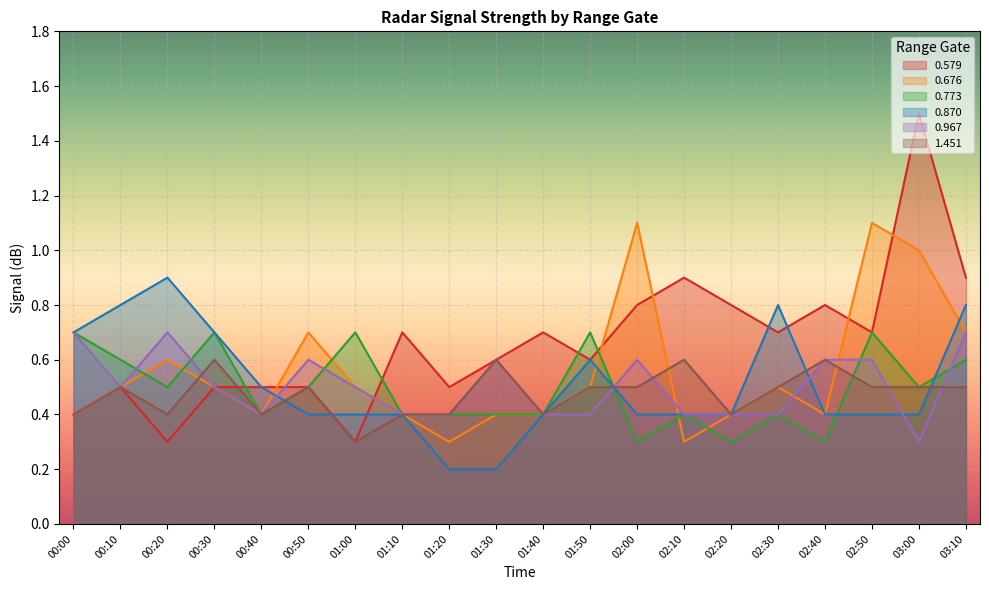

What is the label of the 17th point from the right?

00:30